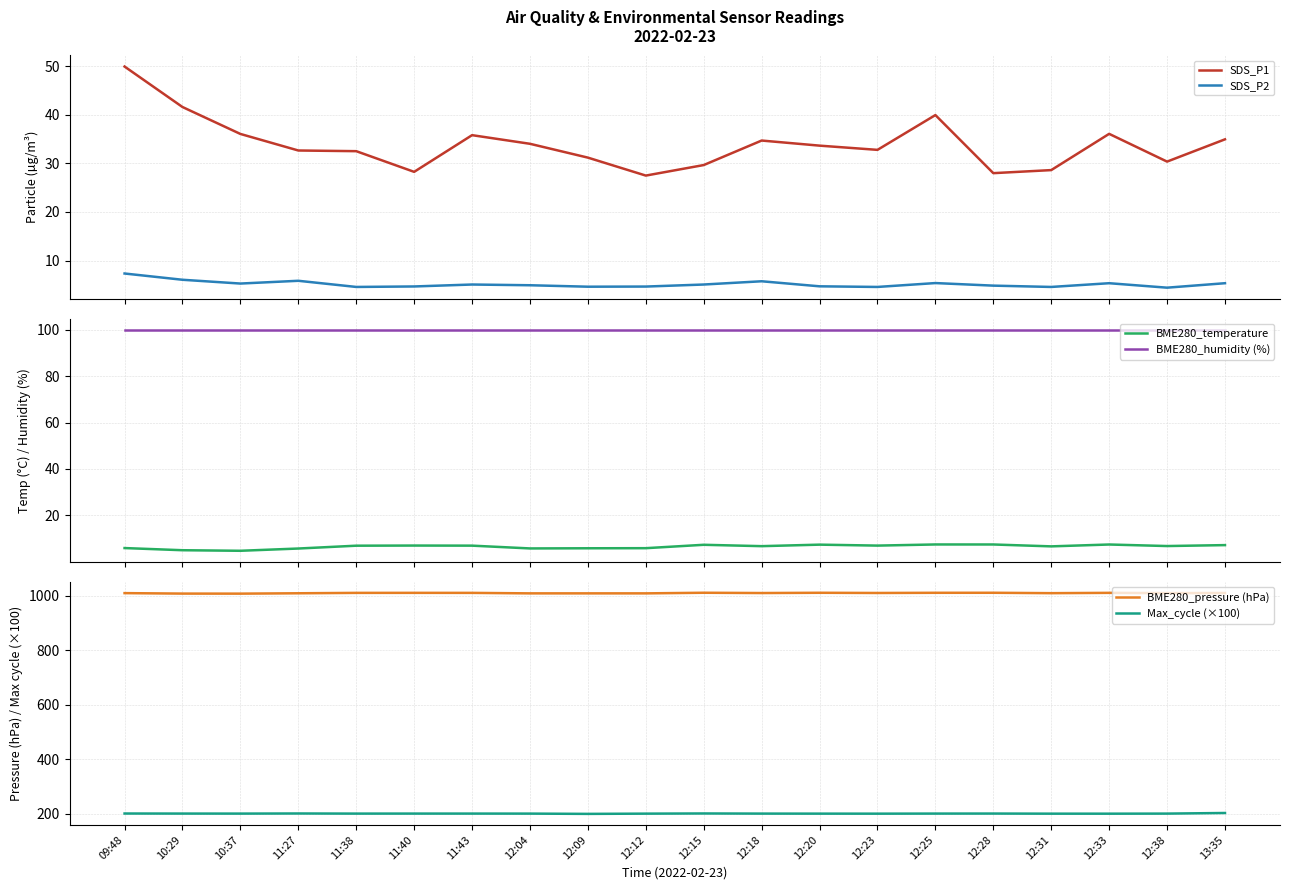

True or false: BME280_humidity (%) has a value of 166.3 at 12:23.

False